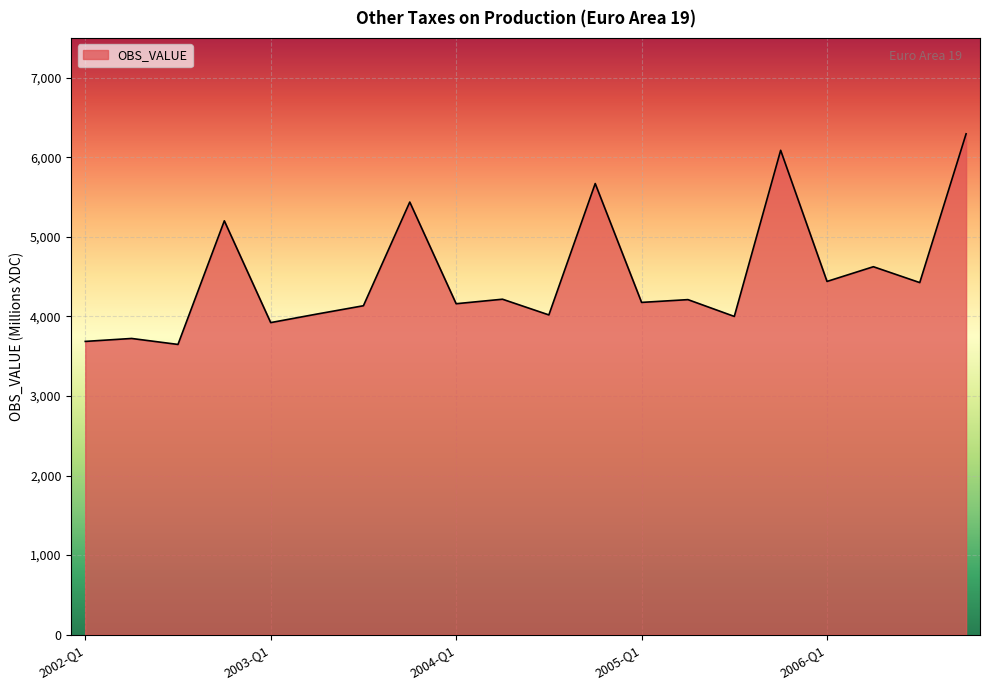

What is the maximum value shown in the chart?

6294.7